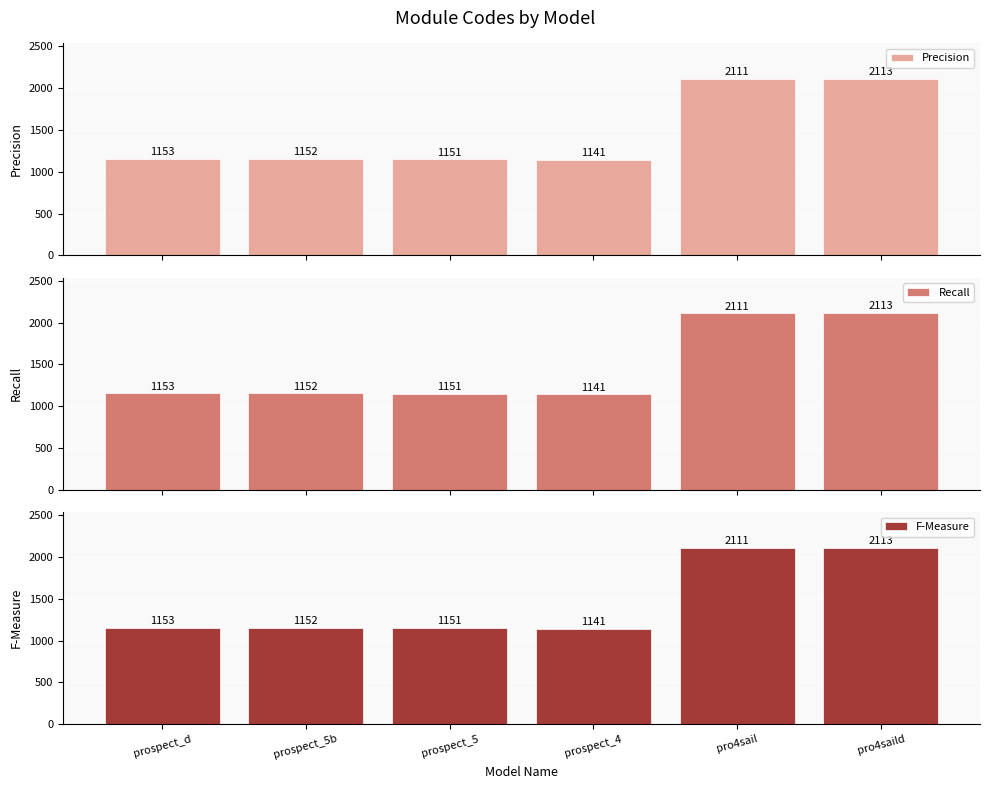

Between pro4sail and pro4saild, which series saw the biggest shift?

Precision